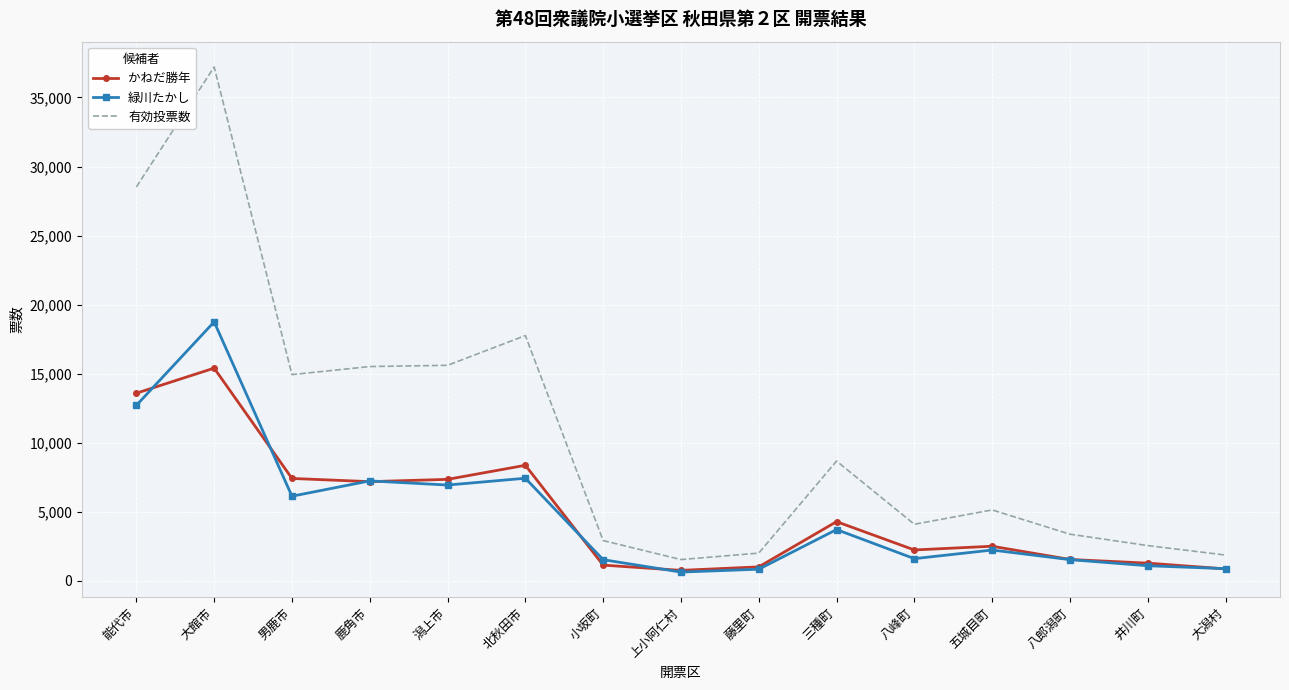

What is the total value across all series at 鹿角市?

29920